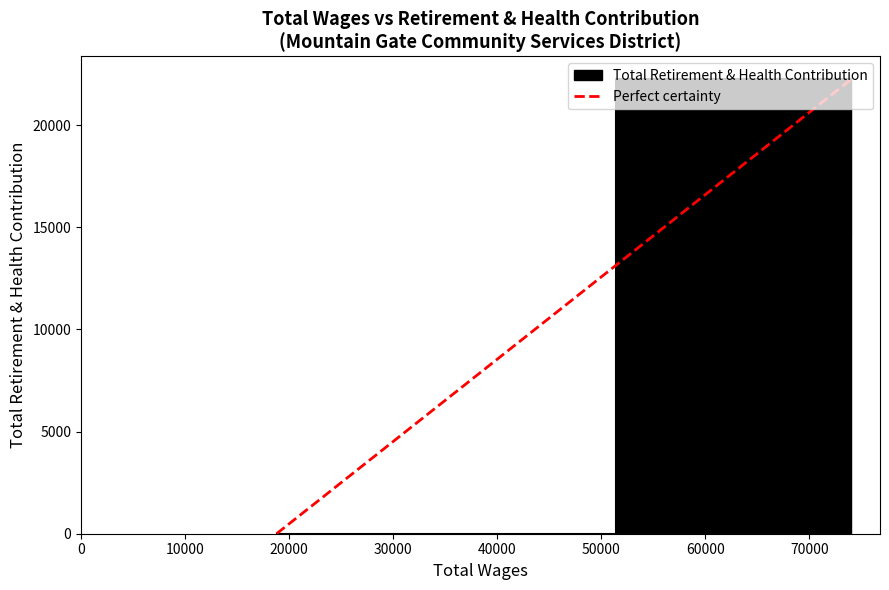

Does the chart display data point markers on the line(s)?

No